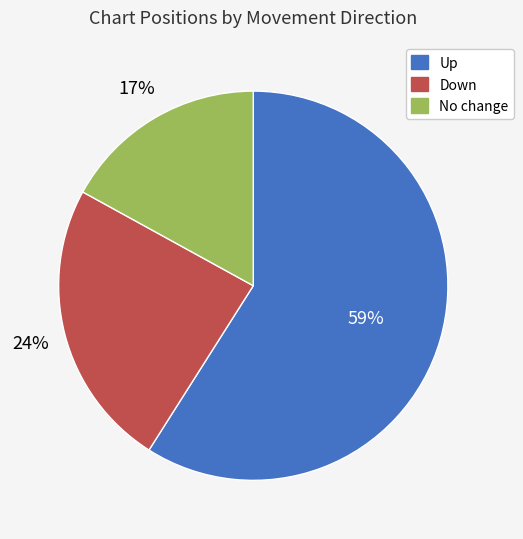

Count the number of slices in the pie.

3